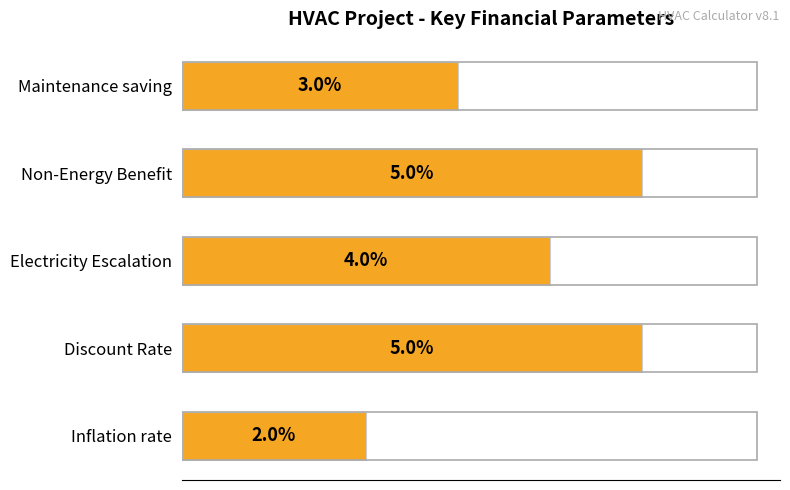

Are the bars horizontal?

Yes